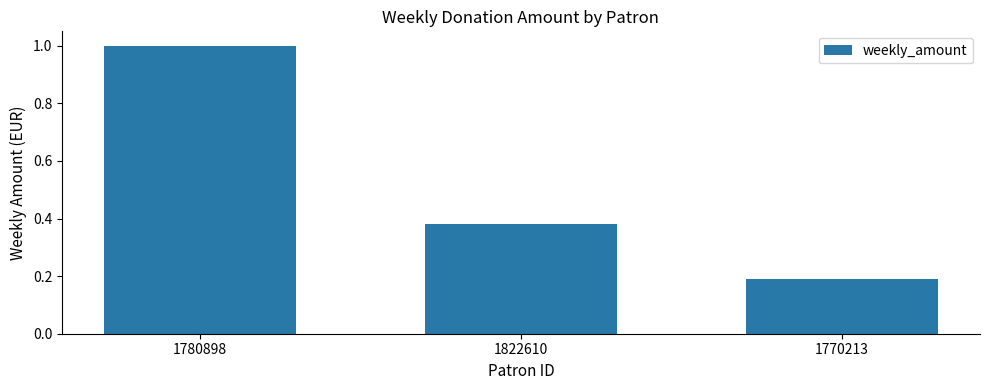

At which category does the chart reach its minimum across all series?

1770213